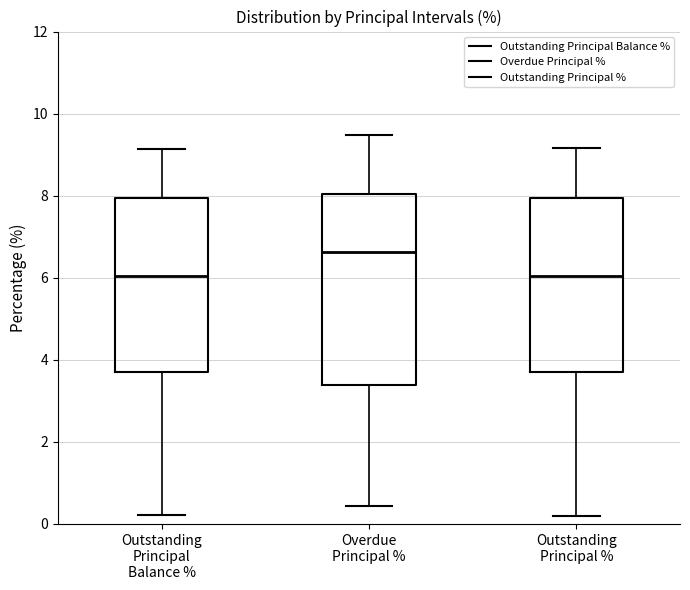

Reading left to right, transcribe this box plot: for each box, give where its median line is, the range the box spans, and where its two whiskers end, as read against the y-axis. The values are not printed on the chart, so give them approximately, as read against the axis.

Outstanding Principal Balance %: median 6.0, box 3.8 to 8.0, whiskers 0.2 to 9.2
Overdue Principal %: median 6.6, box 3.4 to 8.0, whiskers 0.4 to 9.4
Outstanding Principal %: median 6.0, box 3.8 to 8.0, whiskers 0.2 to 9.2